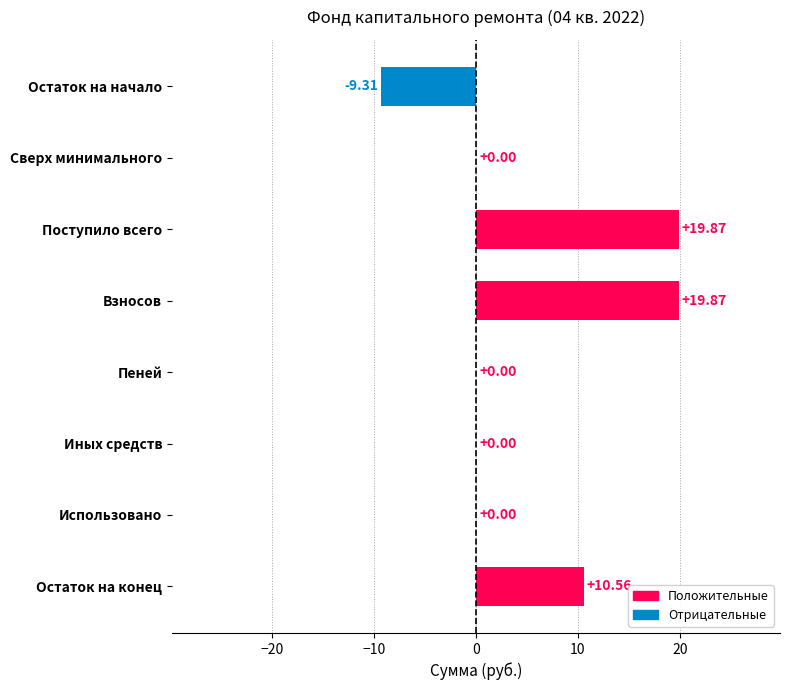

What is the sum of the values at Поступило всего and Взносов?

39.7